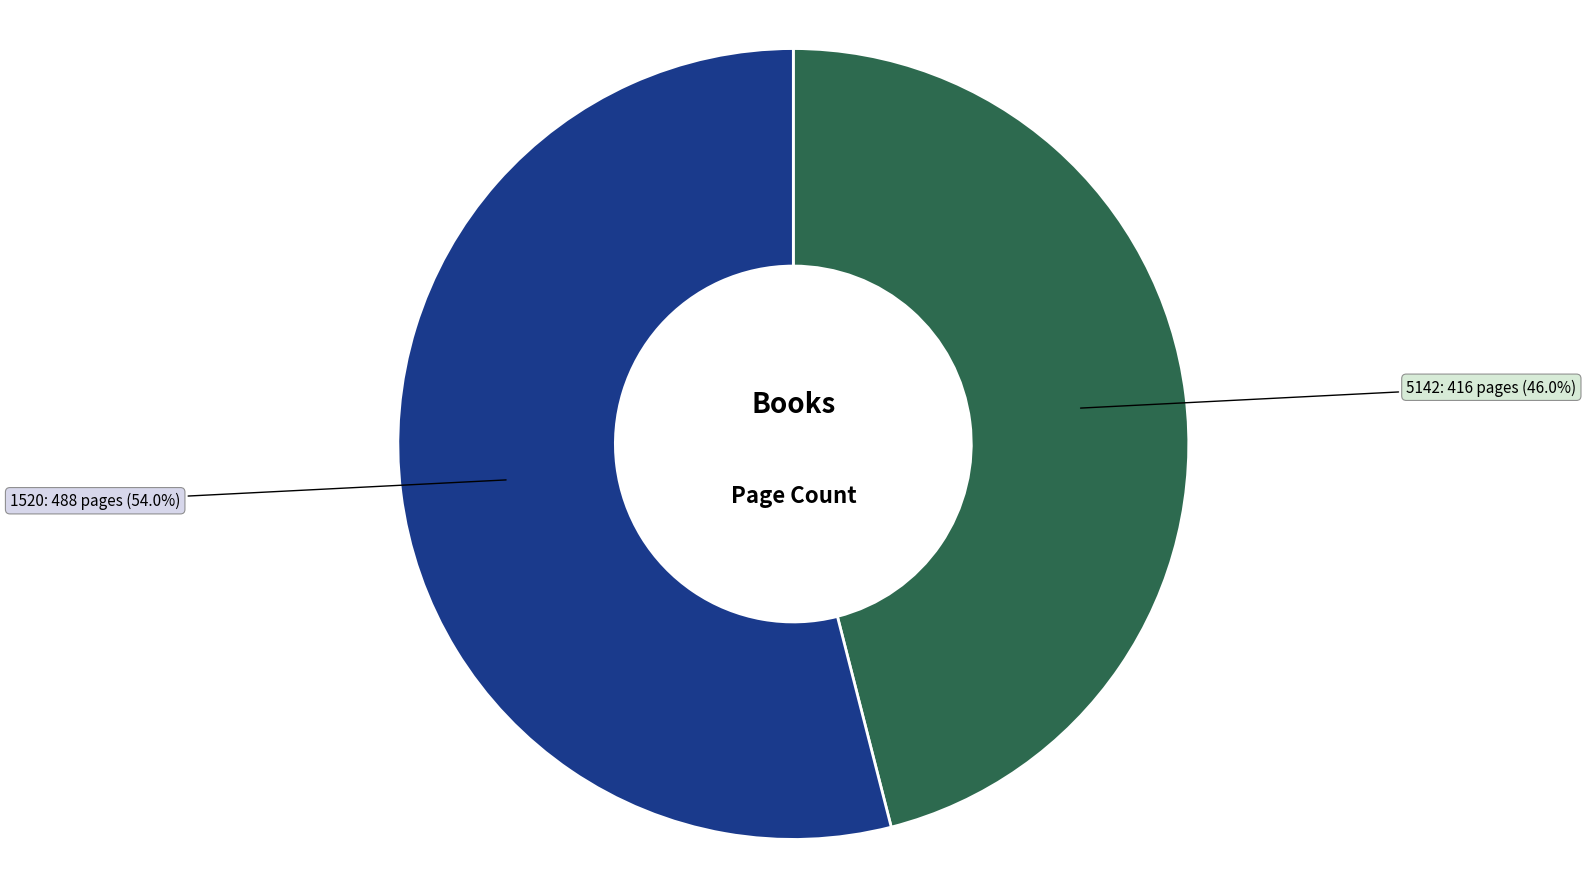

Which category has the smallest portion of the pie?

5142